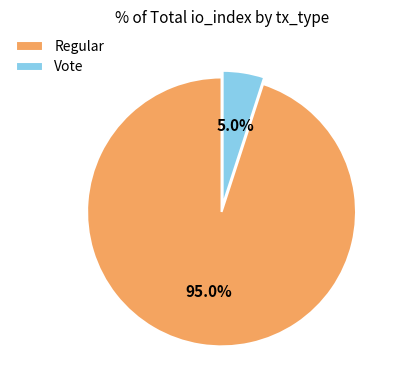

Count the number of slices in the pie.

2